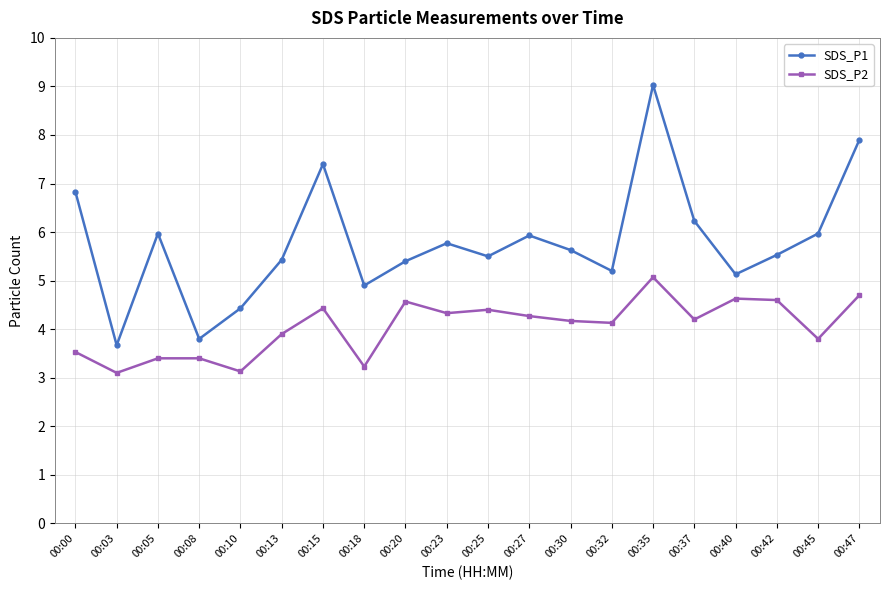

What is the value of the SDS_P2 point at the 2nd from the left?

3.1